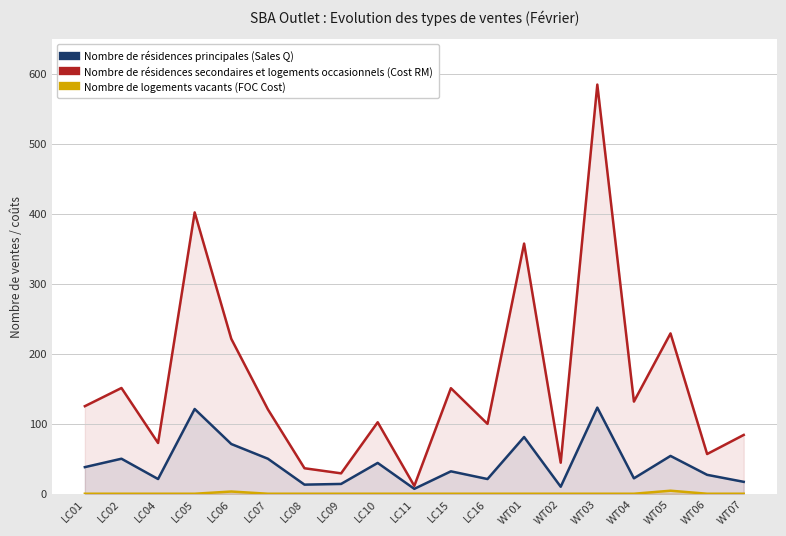

What is the difference between the highest and lowest values at WT06?

56.7